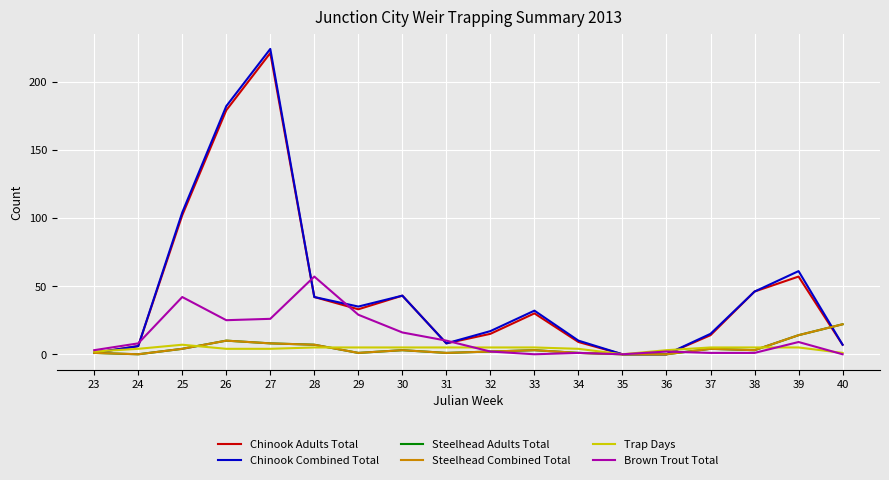

Does the chart have visible grid lines?

Yes